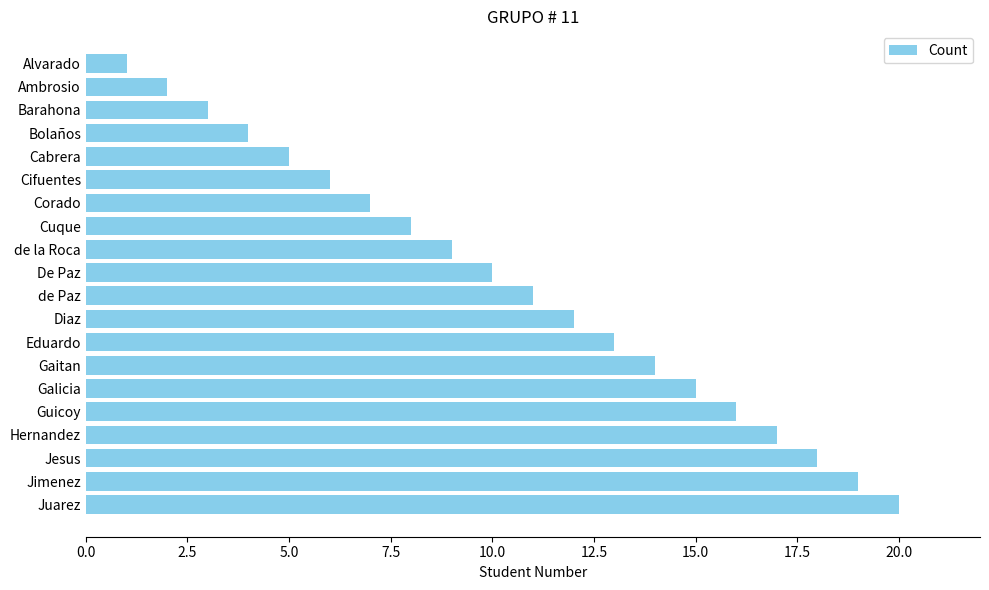

List the labels in order of value, smallest first.

Alvarado, Ambrosio, Barahona, Bolaños, Cabrera, Cifuentes, Corado, Cuque, de la Roca, De Paz, de Paz, Diaz, Eduardo, Gaitan, Galicia, Guicoy, Hernandez, Jesus, Jimenez, Juarez